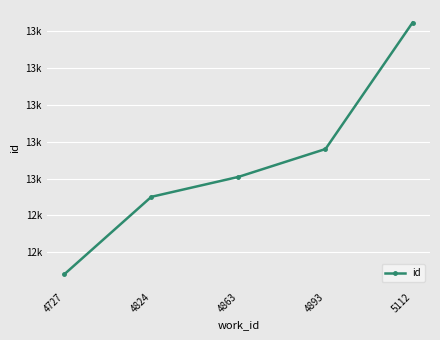

Does the chart have visible grid lines?

Yes